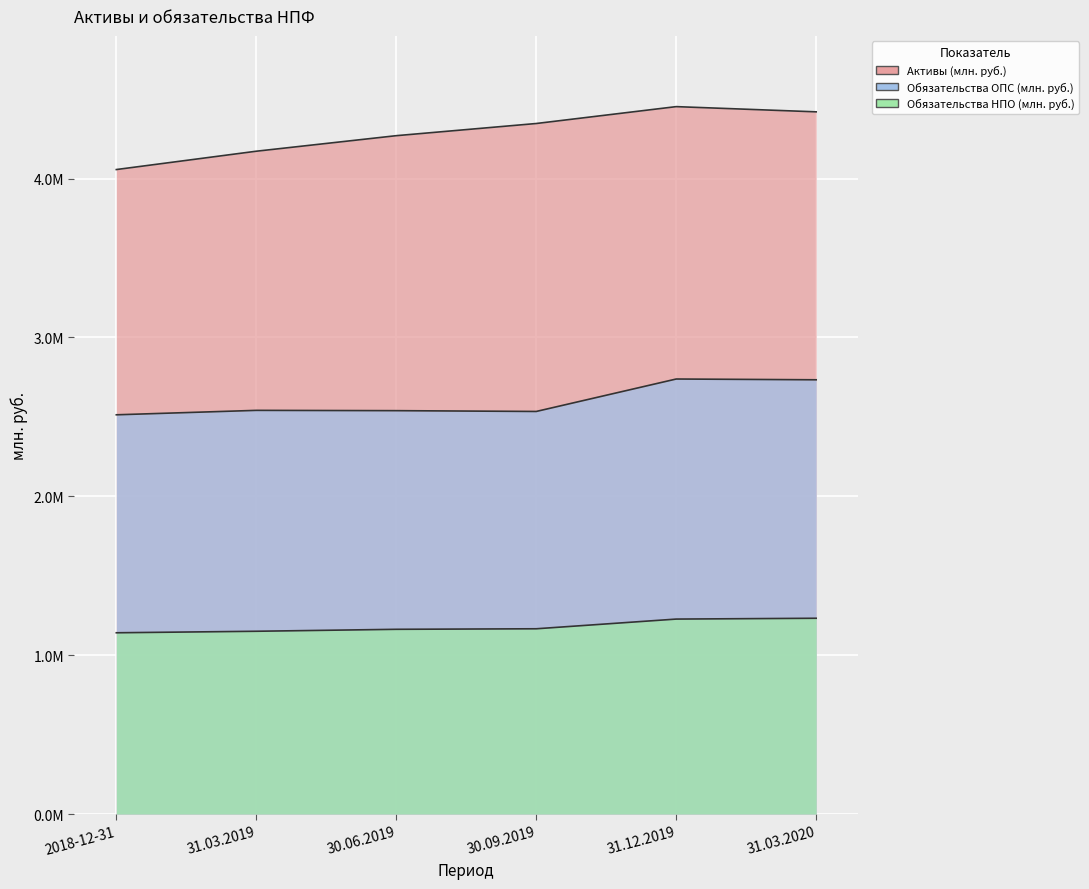

What is the smallest value displayed?

1141022.0